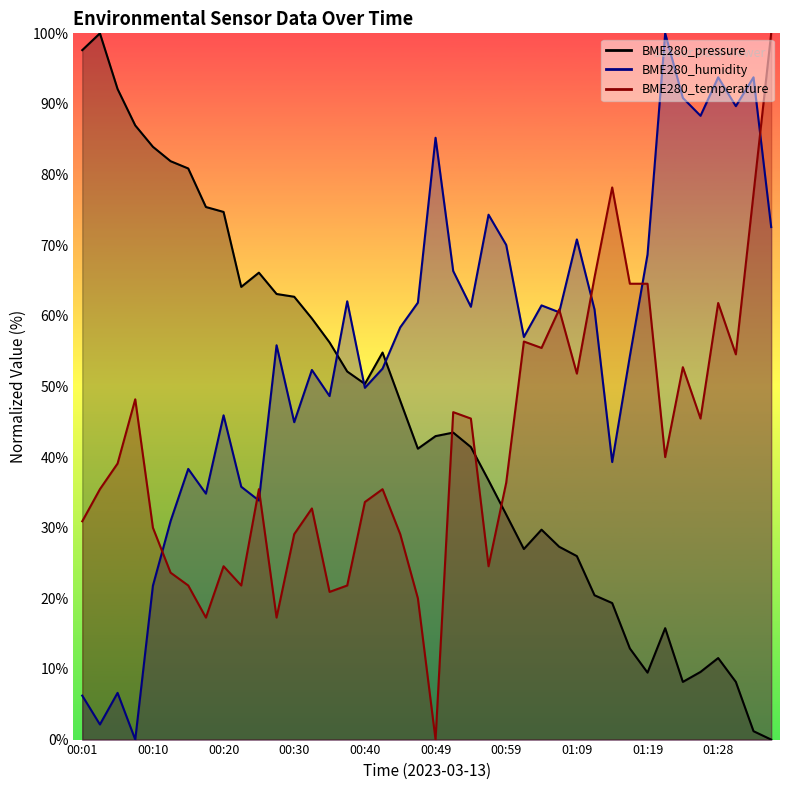

Which label corresponds to the largest value in the chart?

00:03